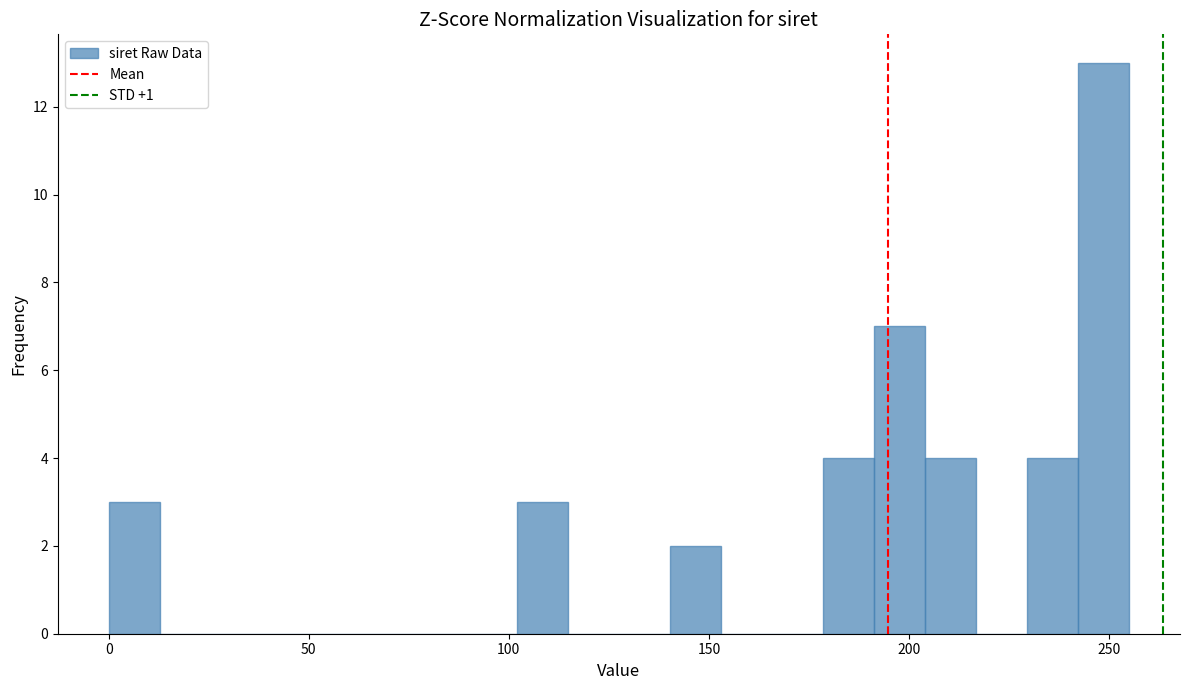

Read against the x-axis, roughly where is the centre of the tallest bar?

250